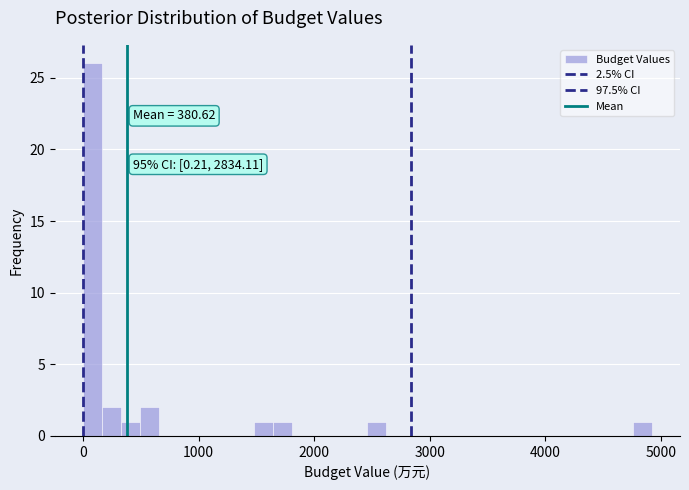

Read against the x-axis, roughly where is the centre of the tallest bar?

100